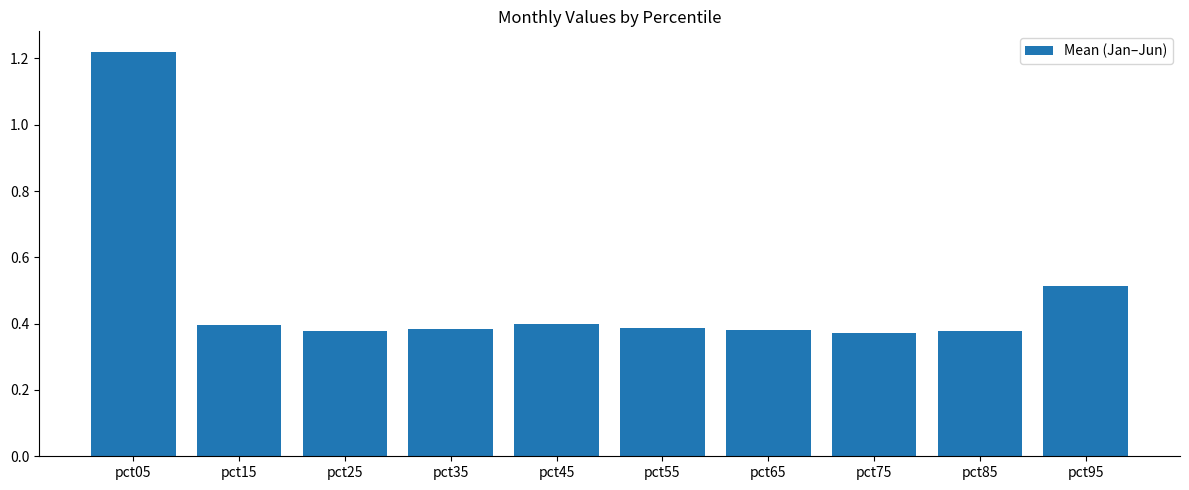

Between pct65 and pct45, which is larger?

pct45